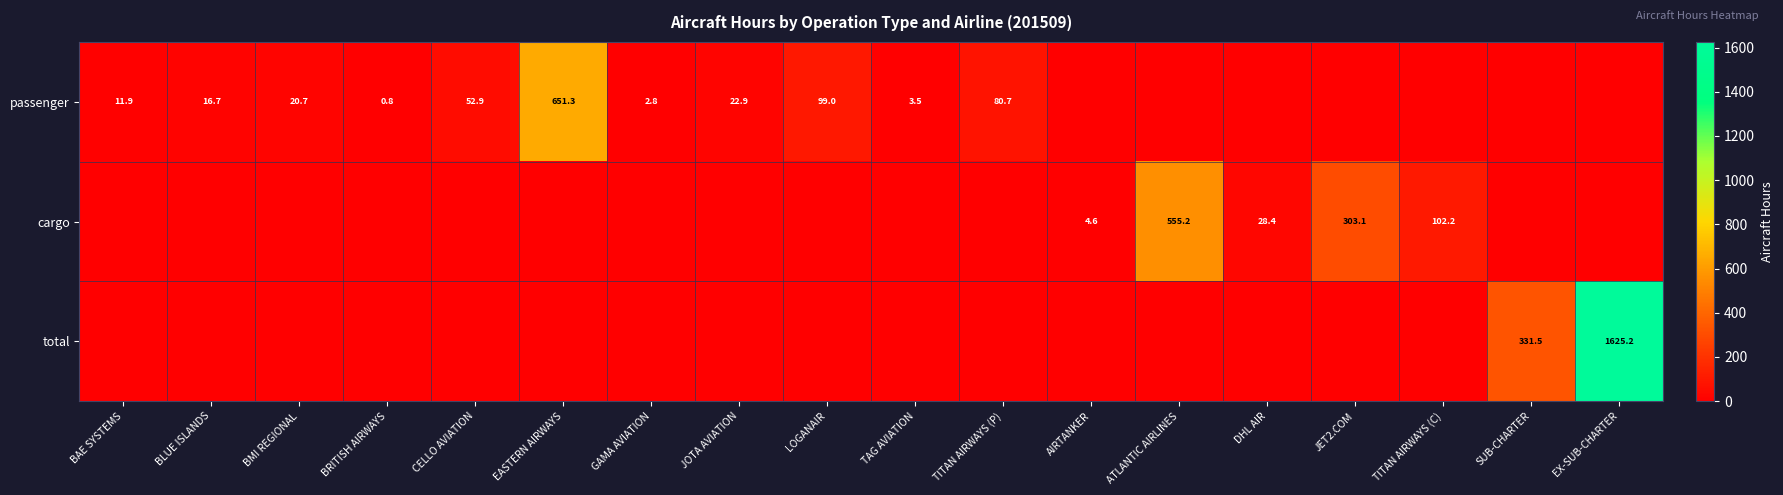

True or false: cargo has a value of 133.4 at ATLANTIC AIRLINES.

False